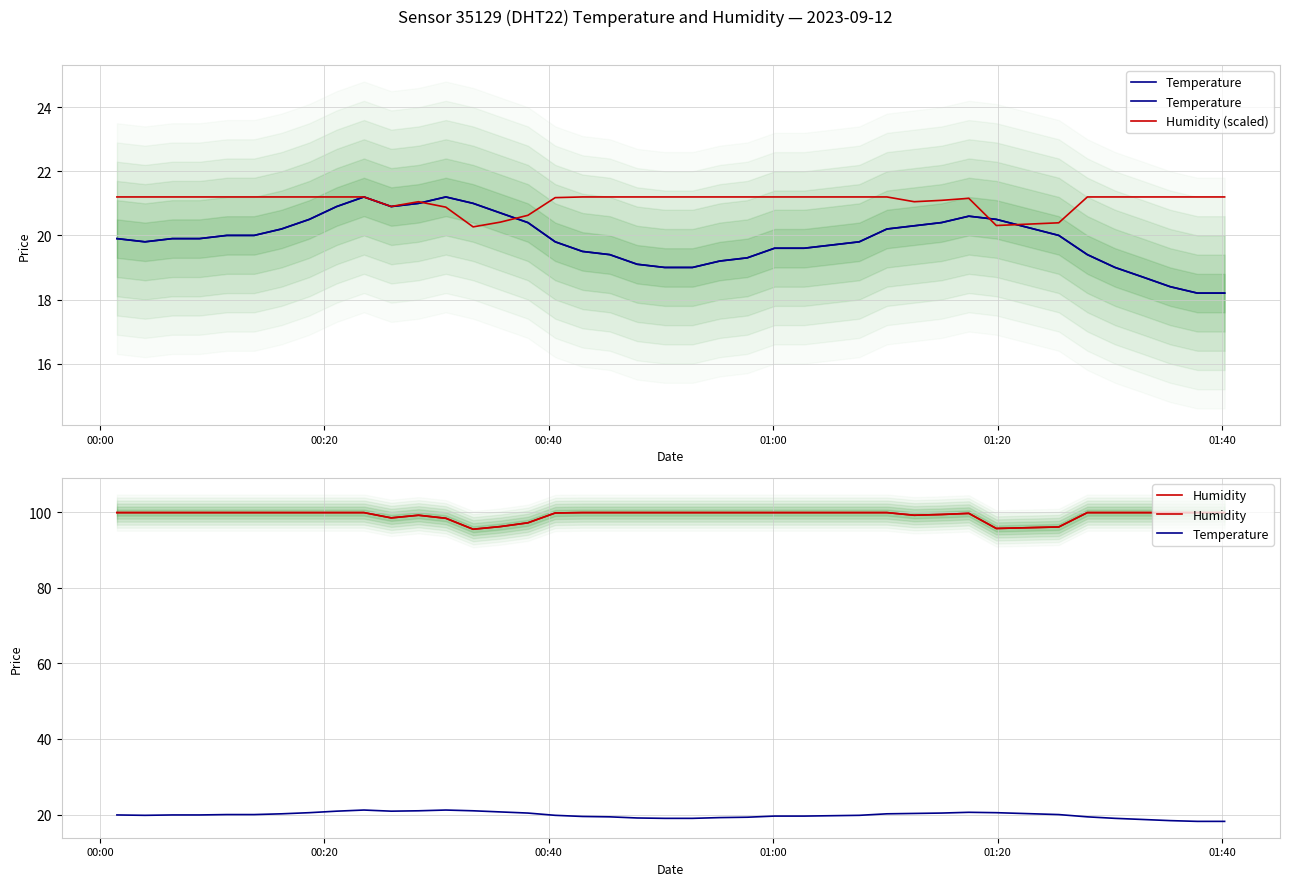

What is the difference between the maximum and second lowest values in the Humidity (scaled) series?

0.9